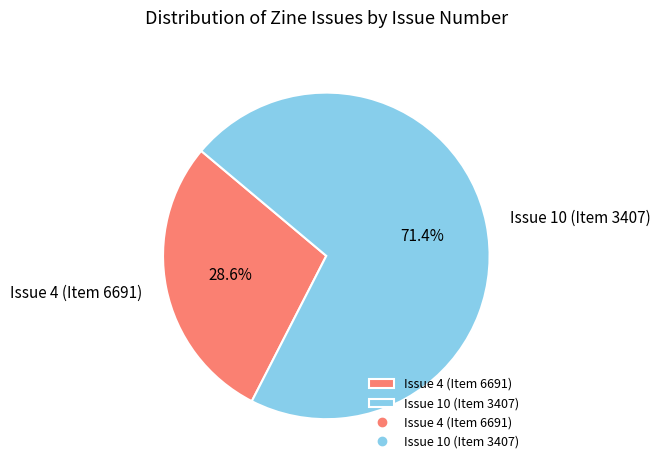

Which slice is the smallest?

Issue 4 (Item 6691)